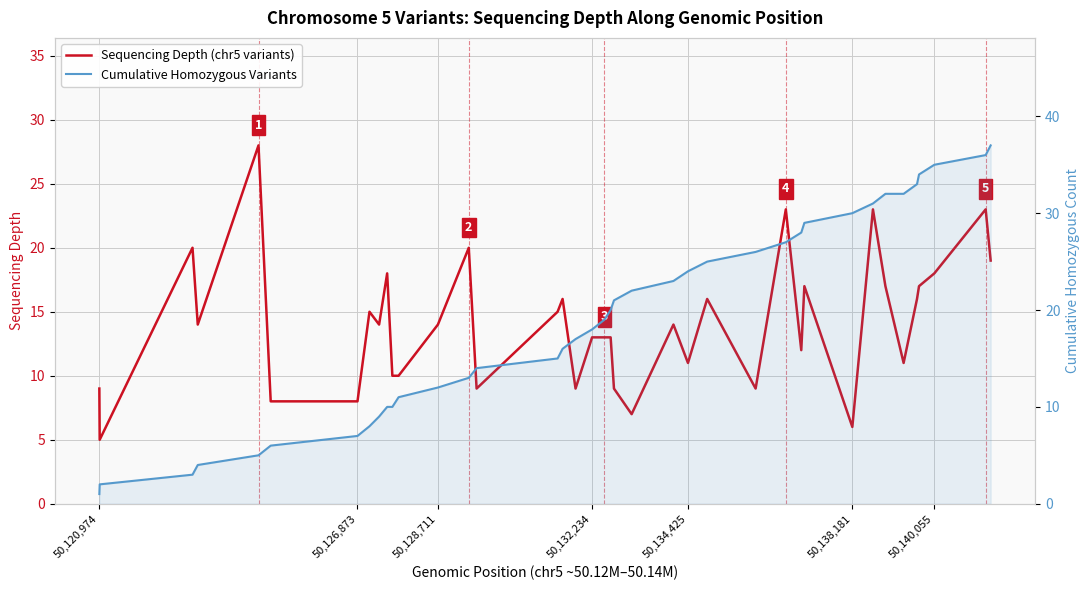

How many lines are shown in the chart?

2